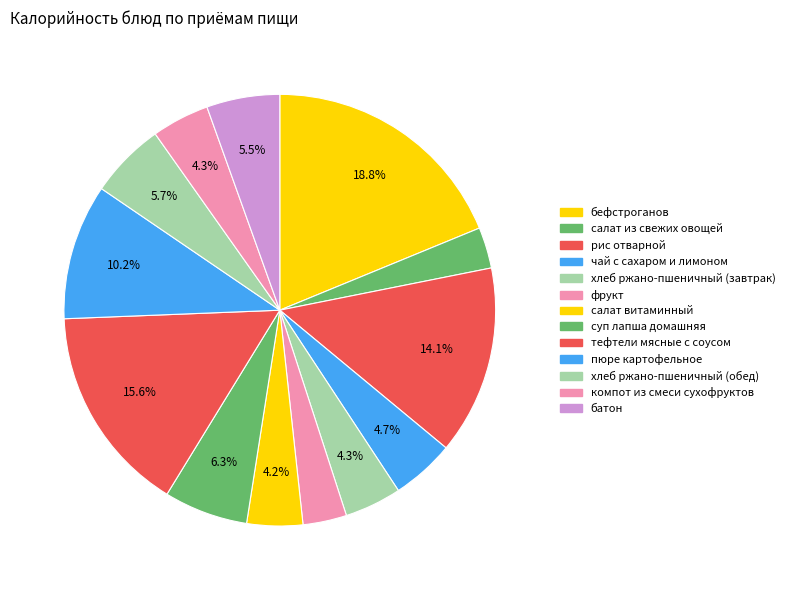

What is the ratio of the value at компот из смеси сухофруктов to the value at хлеб ржано-пшеничный (завтрак)?

1.0